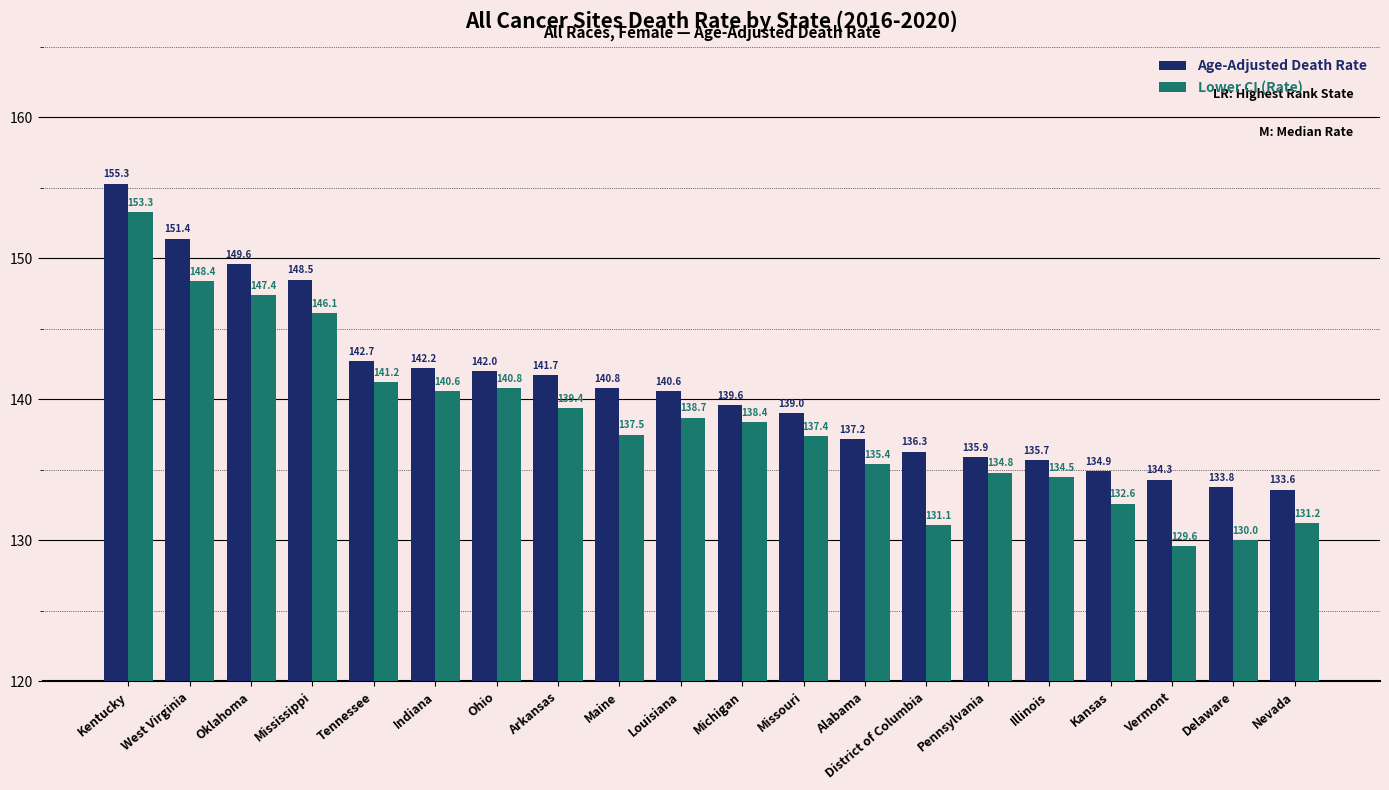

Which series has the largest total across all categories?

Age-Adjusted Death Rate